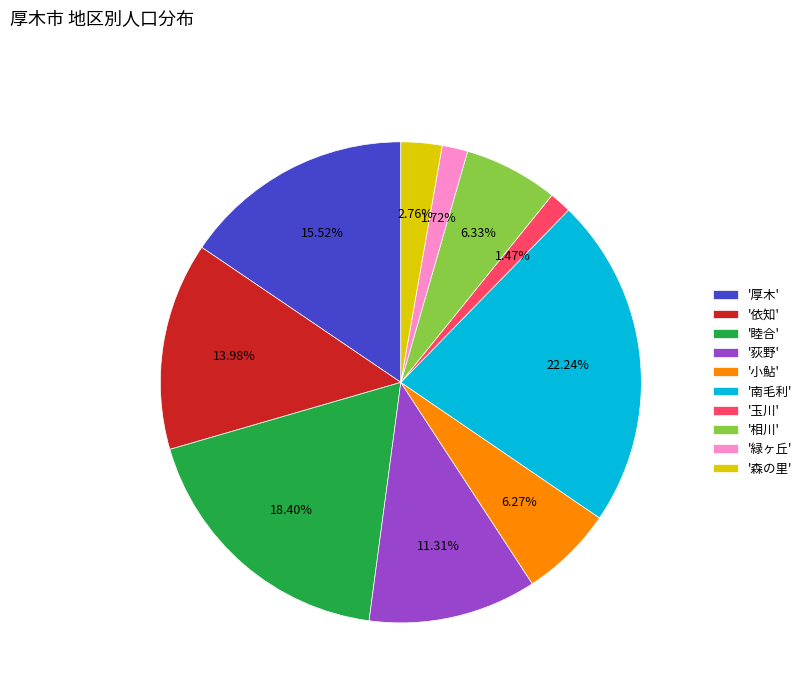

Which slice is the largest?

'南毛利'